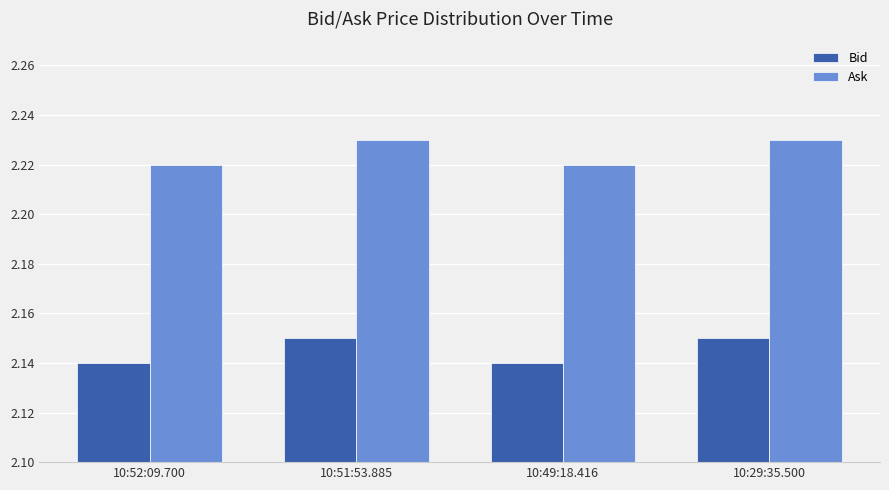

True or false: Ask has a value of 0.5 at 10:49:18.416.

False